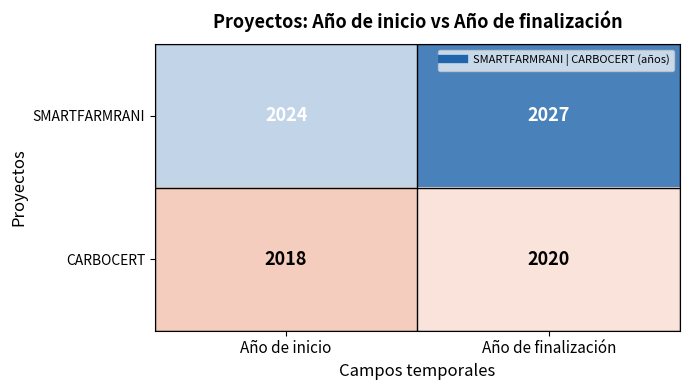

What is the difference between the highest and lowest values at Año de finalización?

7